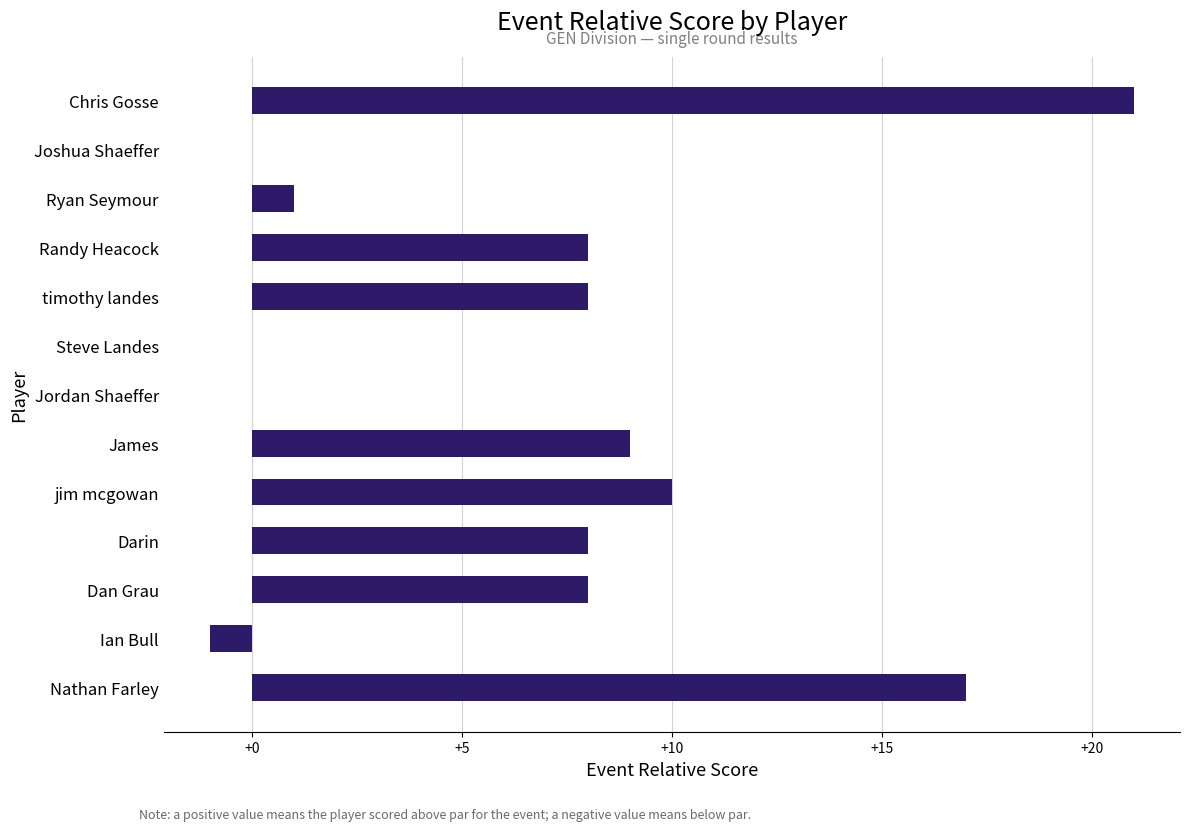

What is the sum of all values?

89